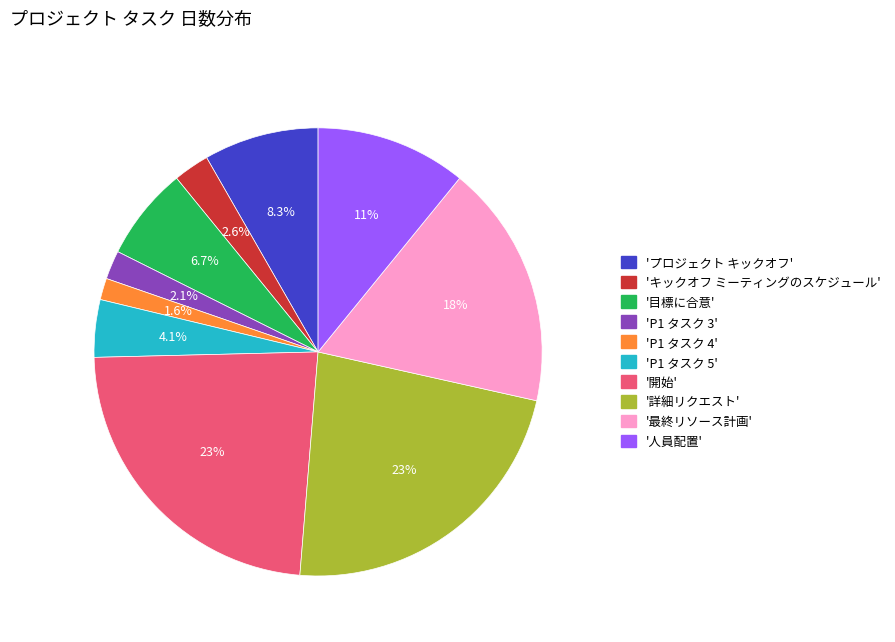

Count the number of slices in the pie.

10